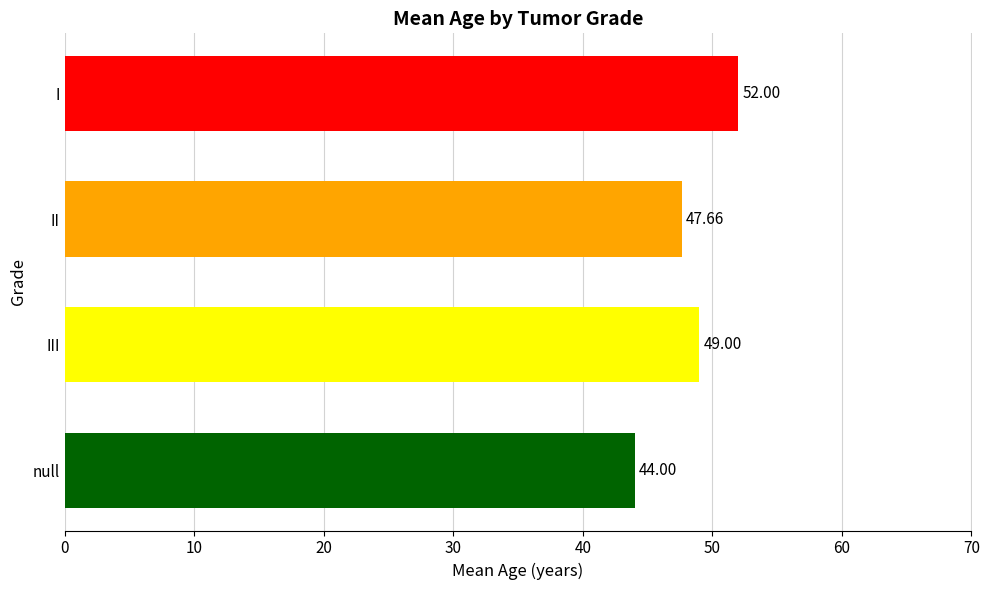

Read the value at II.

47.7